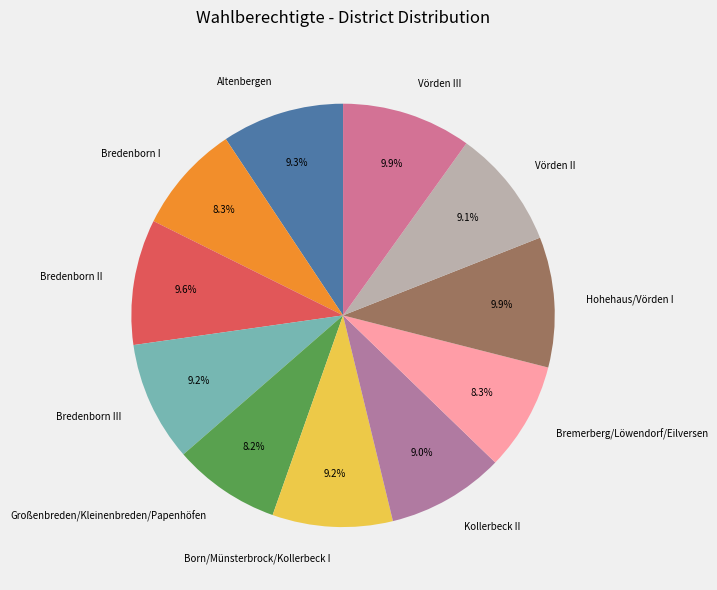

Does Born/Münsterbrock/Kollerbeck I represent more than half of the total?

No